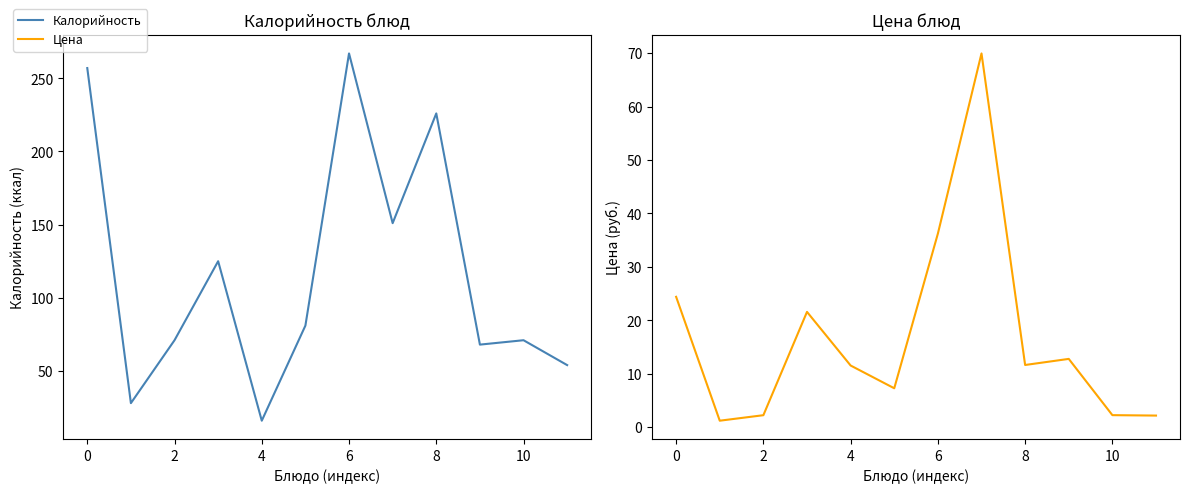

True or false: Цена and Калорийность intersect in this chart.

False